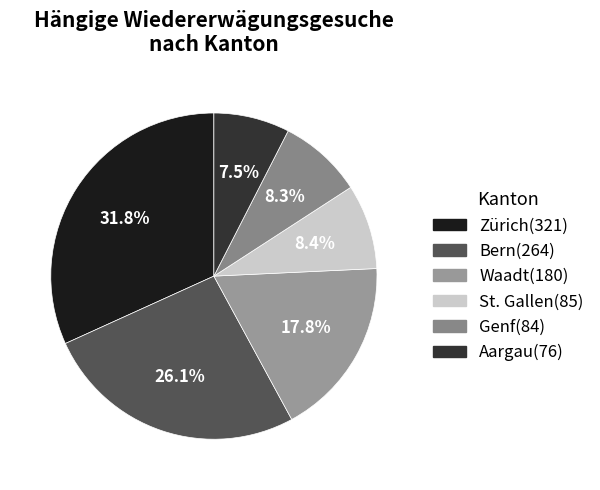

Does any single category account for the majority?

No